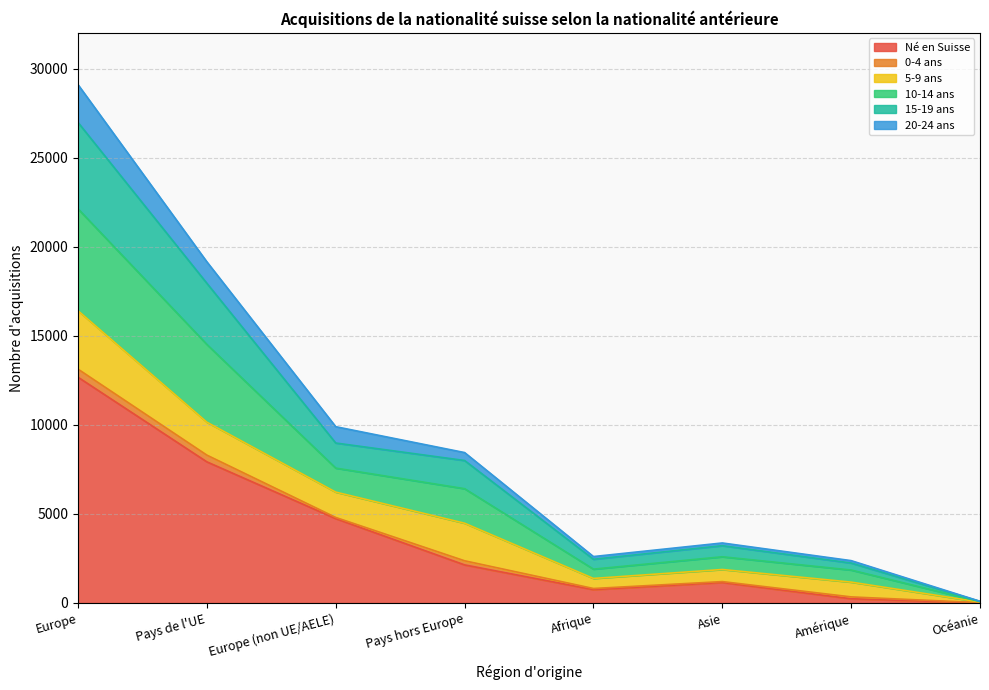

How many lines are shown in the chart?

6